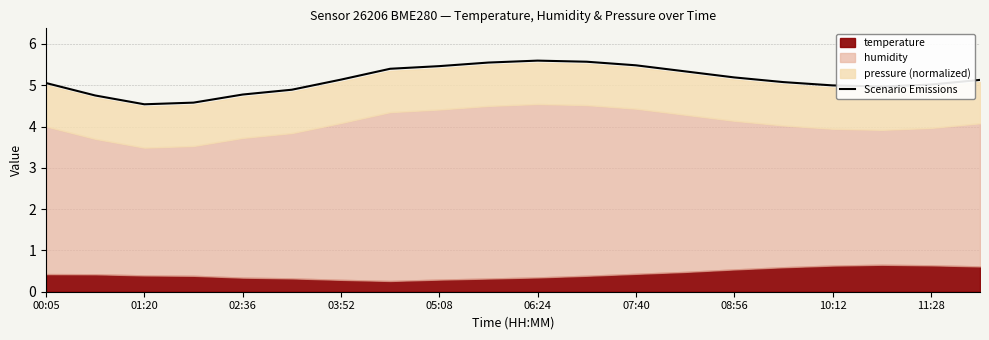

The value at 00:05 is 1.1. True or false?

False